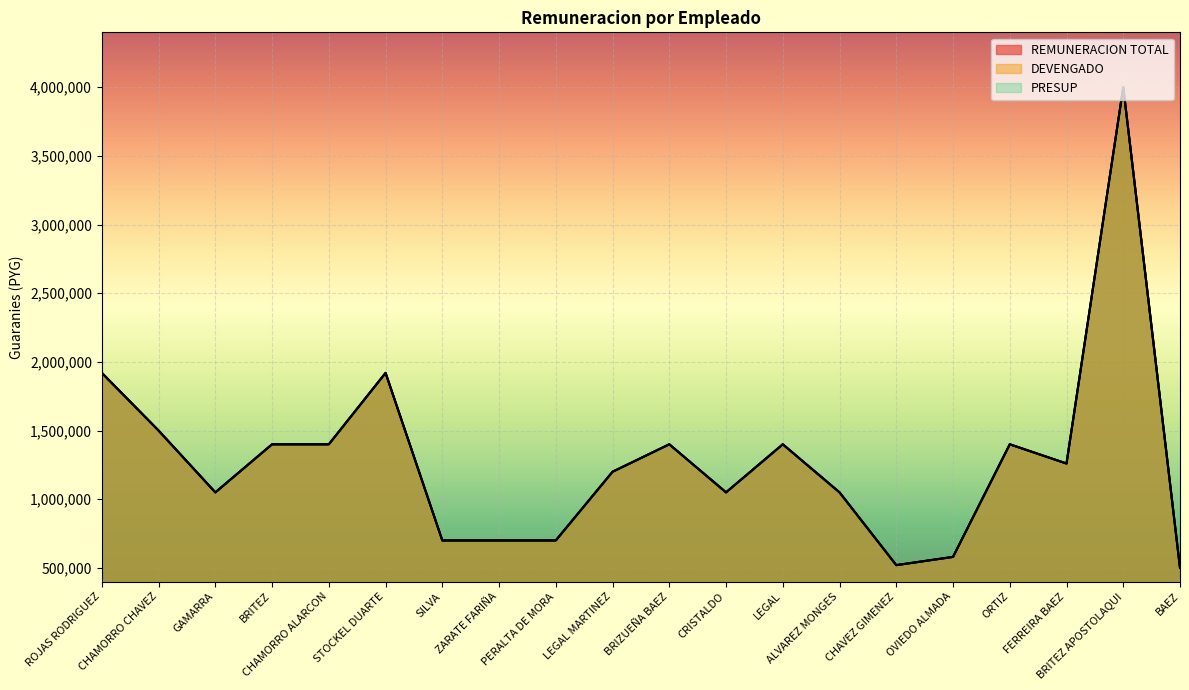

What is the total value across all series at GAMARRA?

3150000